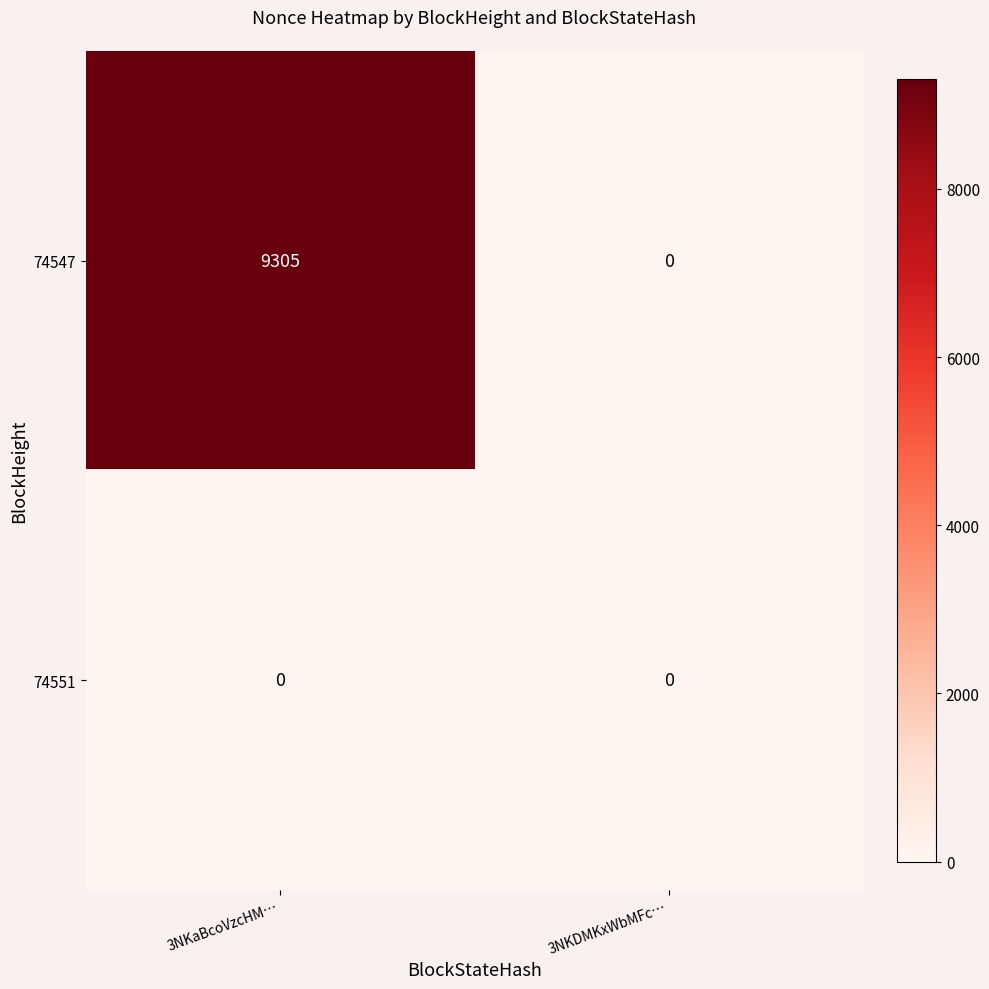

Which series has the widest spread of values?

74547